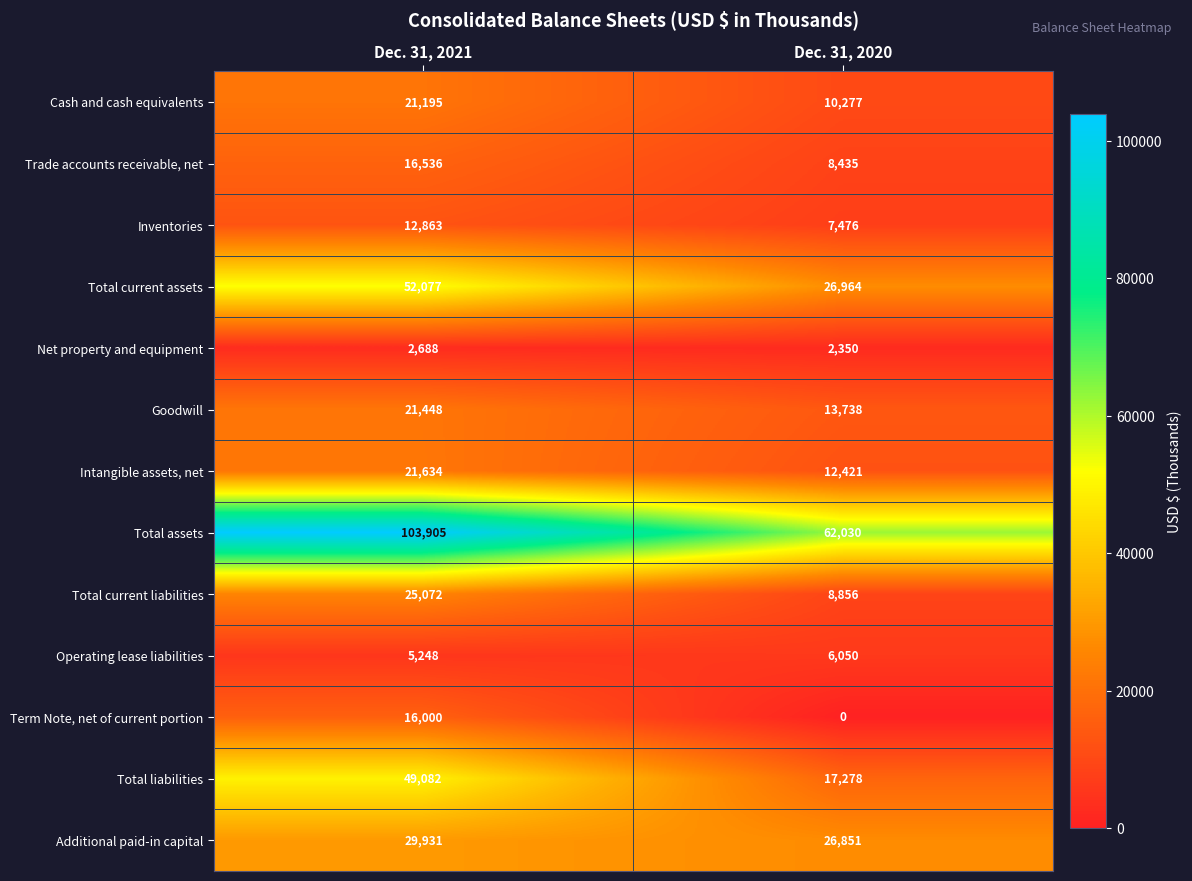

What is the difference between the maximum and minimum values in the Trade accounts receivable, net series?

8101